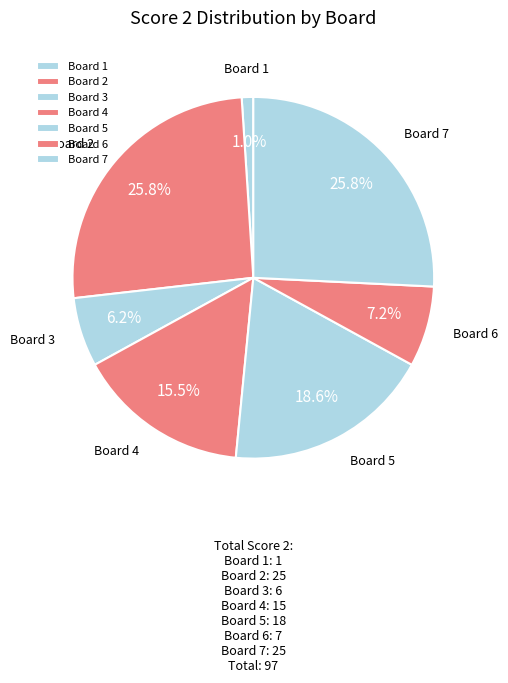

Is the sum of Board 3 and Board 4 greater than half?

No